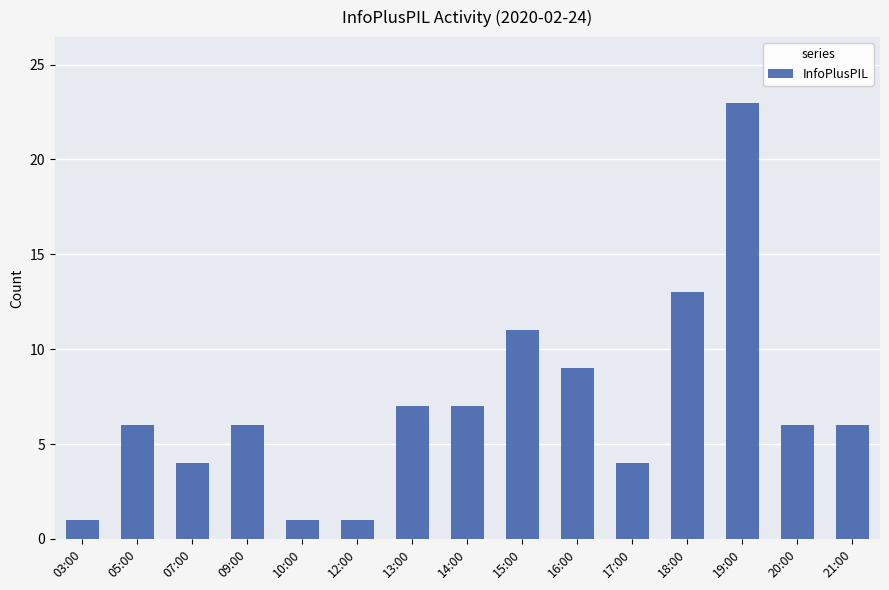

What is the ratio of the value at 13:00 to the value at 16:00?

0.8